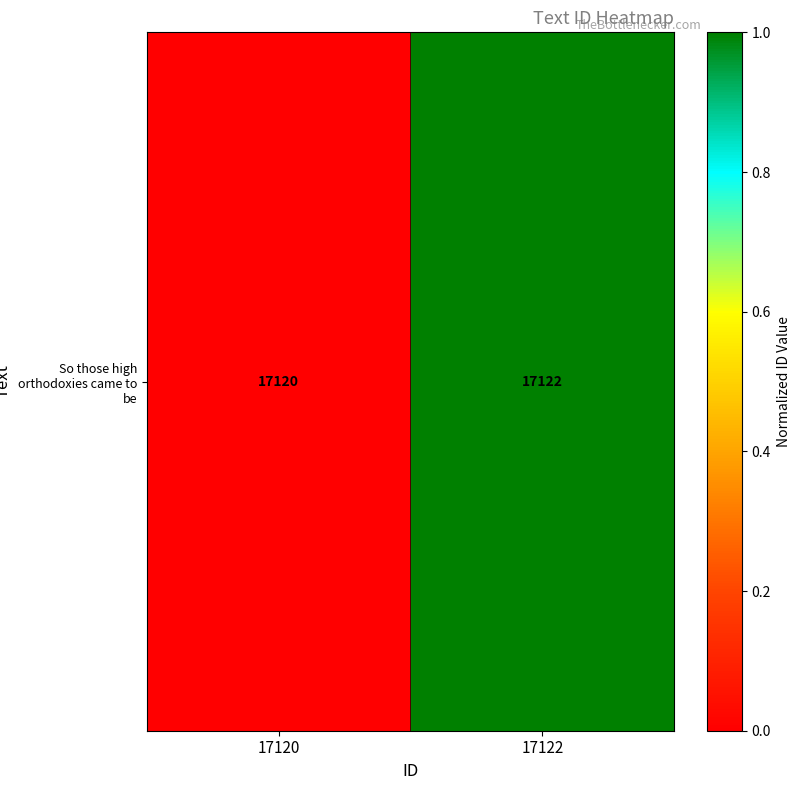

Which category has the highest value across all series?

17122